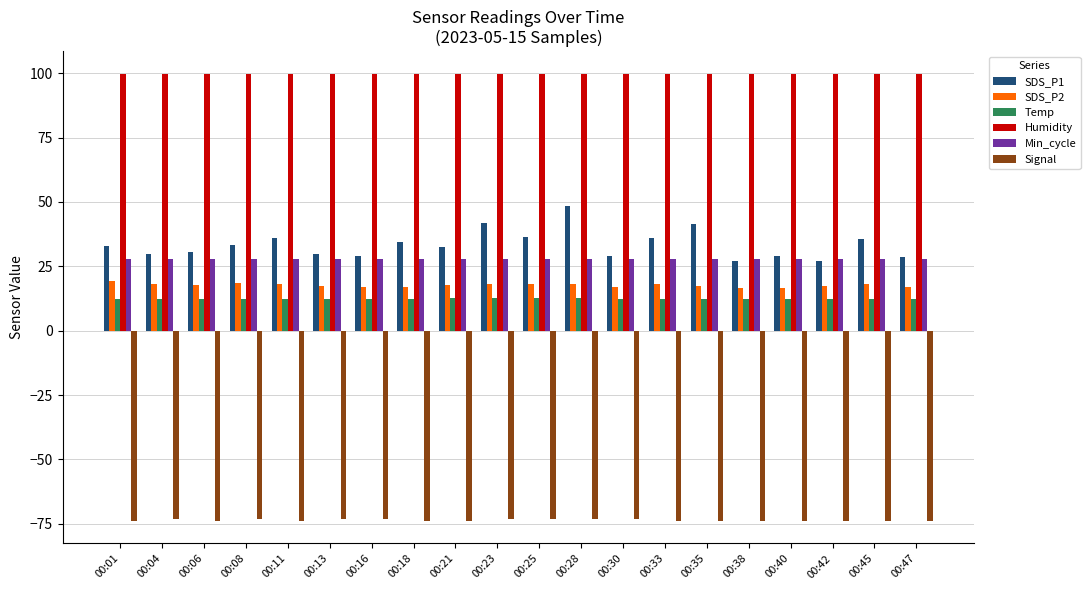

Which series has the largest total across all categories?

Humidity